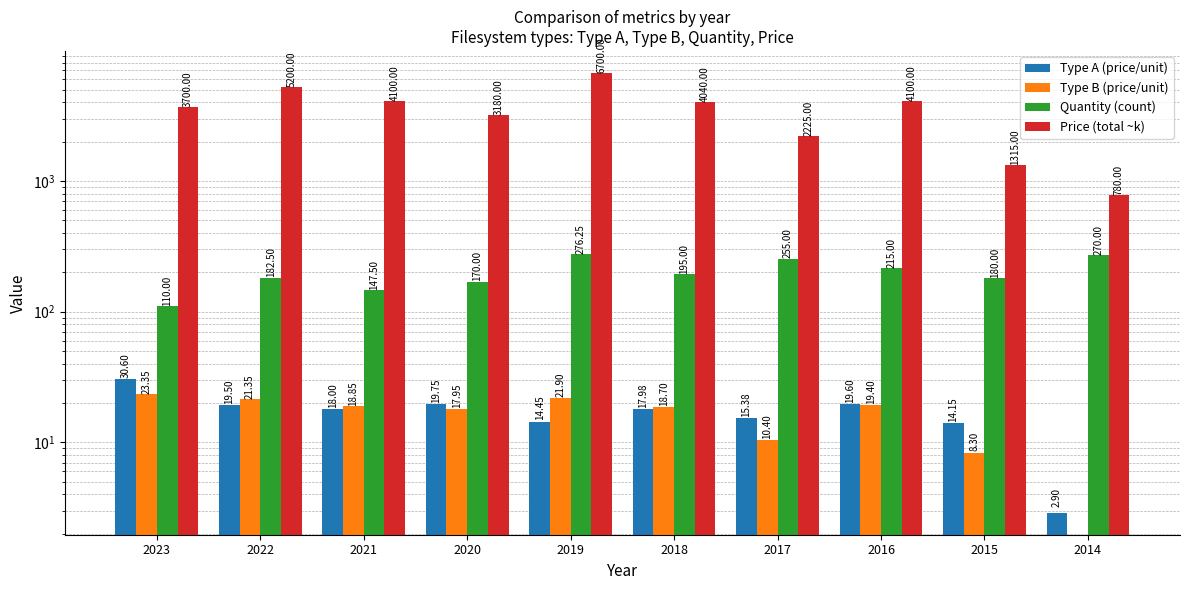

How many categories are shown in the chart?

10